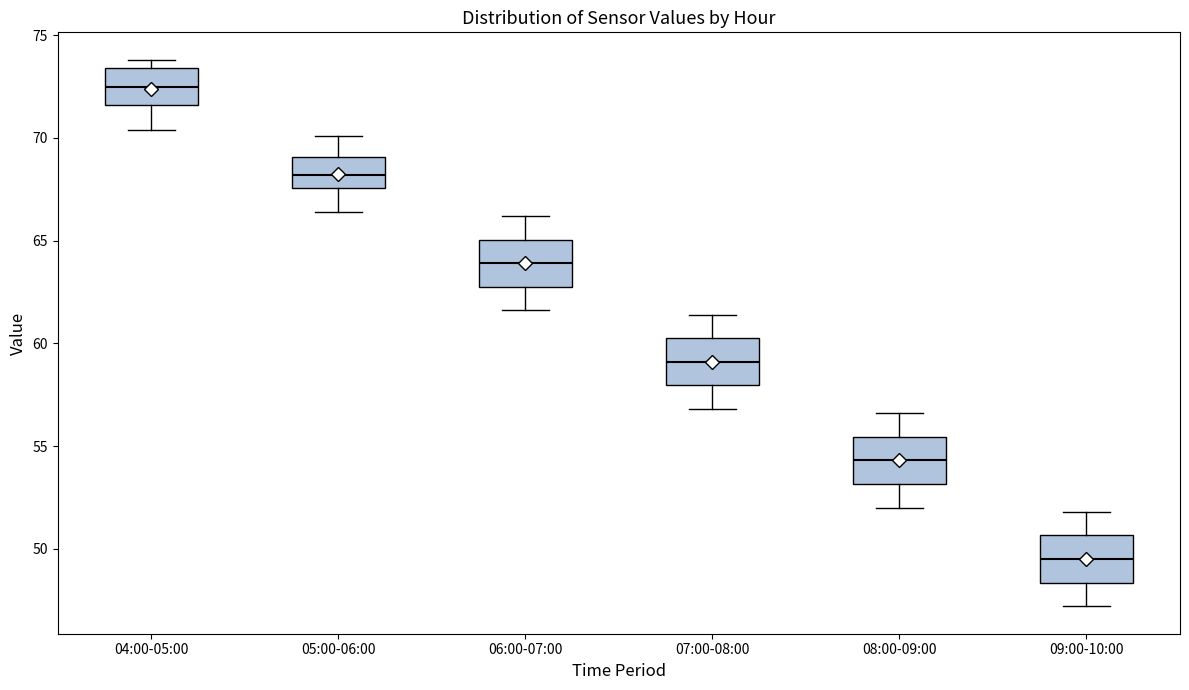

Reading left to right, read every box against the y-axis: the position of its median line, the range the box covers, and the ends of its whiskers. The values are not printed on the chart, so give them approximately, as read against the axis.

04:00-05:00: median 72.5, box 71.5 to 73.5, whiskers 70.5 to 74.0
05:00-06:00: median 68.0, box 67.5 to 69.0, whiskers 66.5 to 70.0
06:00-07:00: median 64.0, box 63.0 to 65.0, whiskers 61.5 to 66.0
07:00-08:00: median 59.0, box 58.0 to 60.5, whiskers 57.0 to 61.5
08:00-09:00: median 54.5, box 53.0 to 55.5, whiskers 52.0 to 56.5
09:00-10:00: median 49.5, box 48.5 to 50.5, whiskers 47.0 to 52.0